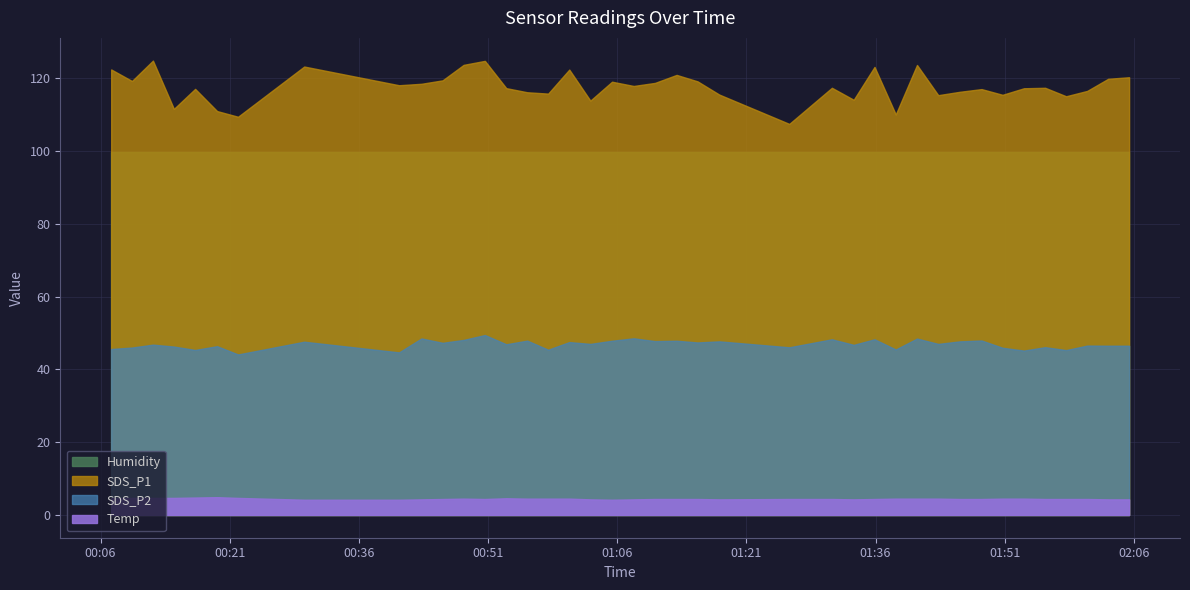

At 2022/01/26 00:55:33, list the series in order from largest to smallest.

SDS_P1, Humidity, SDS_P2, Temp